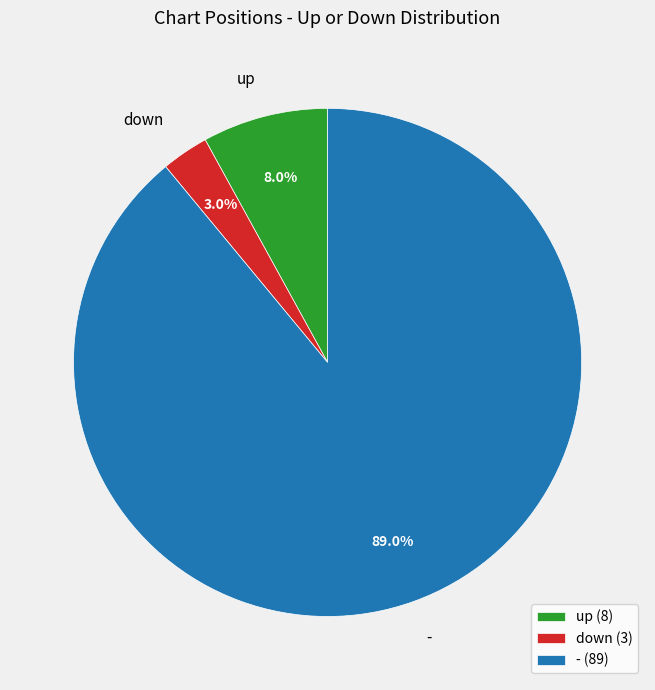

Combined, do up and down account for over 50%?

No